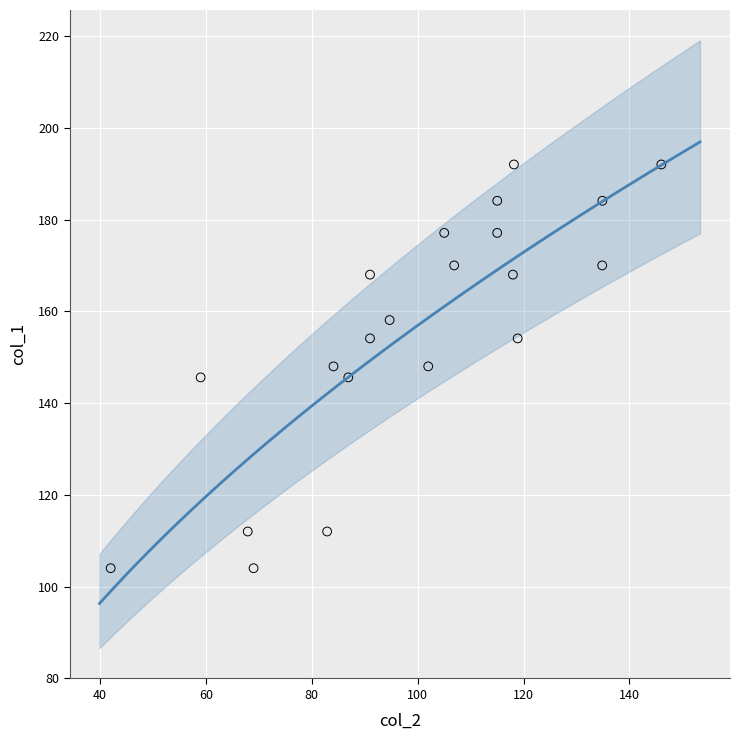

List the coordinates of all points as (Y, X) pairs, reading left to right.

(104.0, 42.0)  (145.6, 59.0)  (112.0, 67.9)  (104.0, 69.0)  (112.0, 82.9)  (148.0, 84.1)  (145.6, 86.9)  (154.1, 91.0)  (168.0, 91.0)  (158.1, 94.7)  (148.0, 102.0)  (177.1, 105.0)  (170.0, 106.9)  (177.1, 115.0)  (184.1, 115.0)  (168.0, 118.0)  (192.0, 118.2)  (154.1, 118.9)  (170.0, 134.9)  (184.1, 134.9)  (192.0, 146.0)